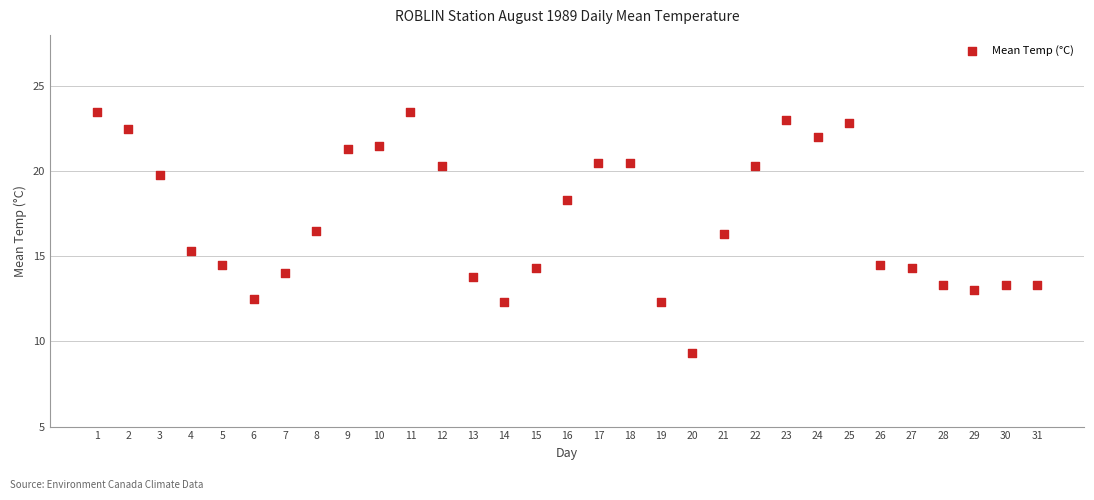

What is the range of Y values (max minus min)?

14.2